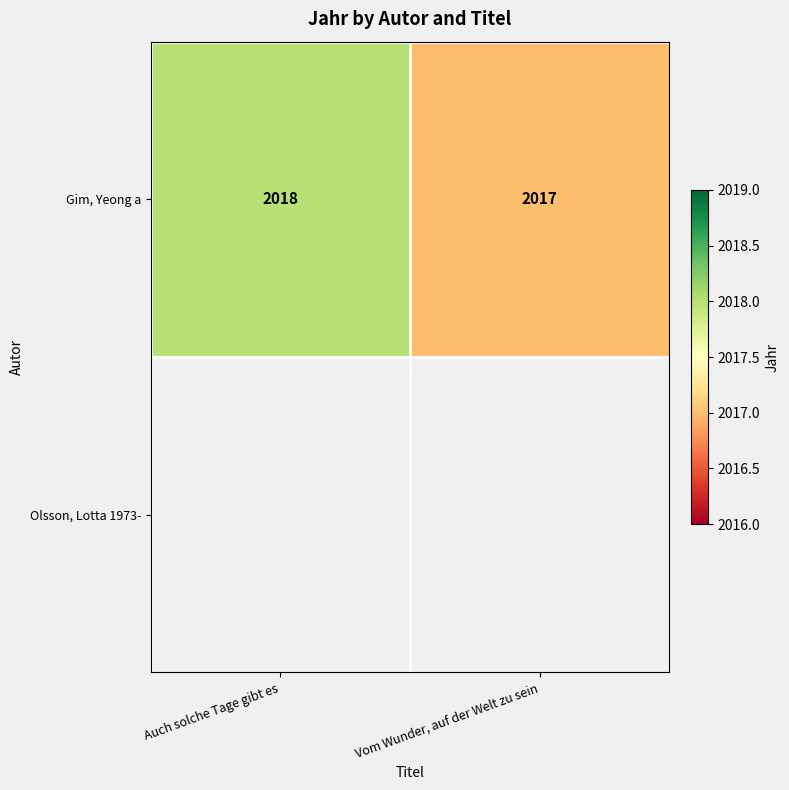

Read the Gim, Yeong a value at Vom Wunder, auf der Welt zu sein.

2017